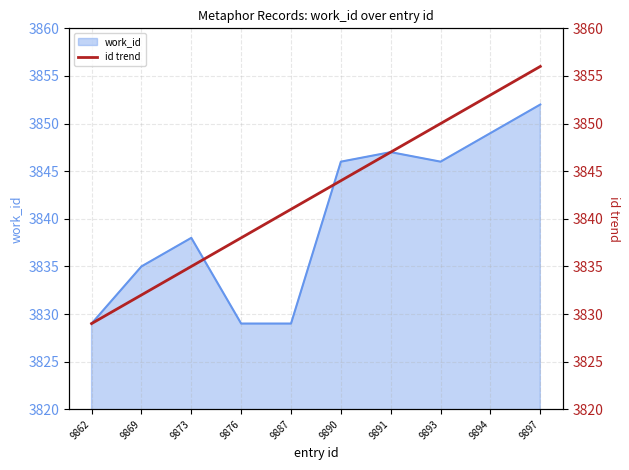

What is the minimum value shown in the chart?

3829